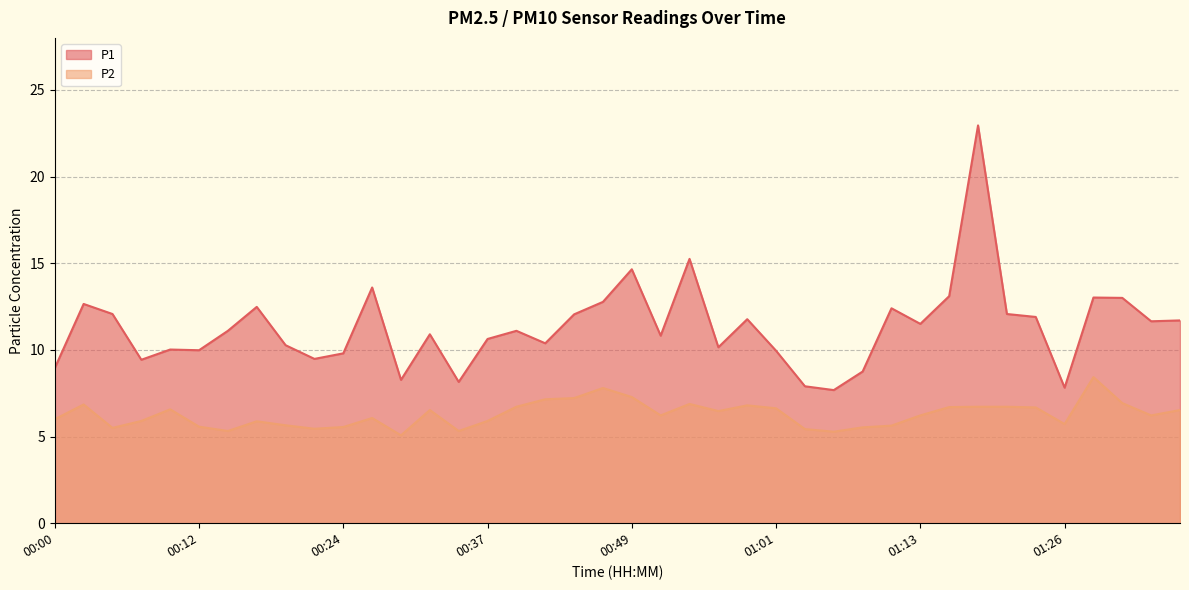

What is the difference between the second highest and second lowest values in the P1 series?

7.4